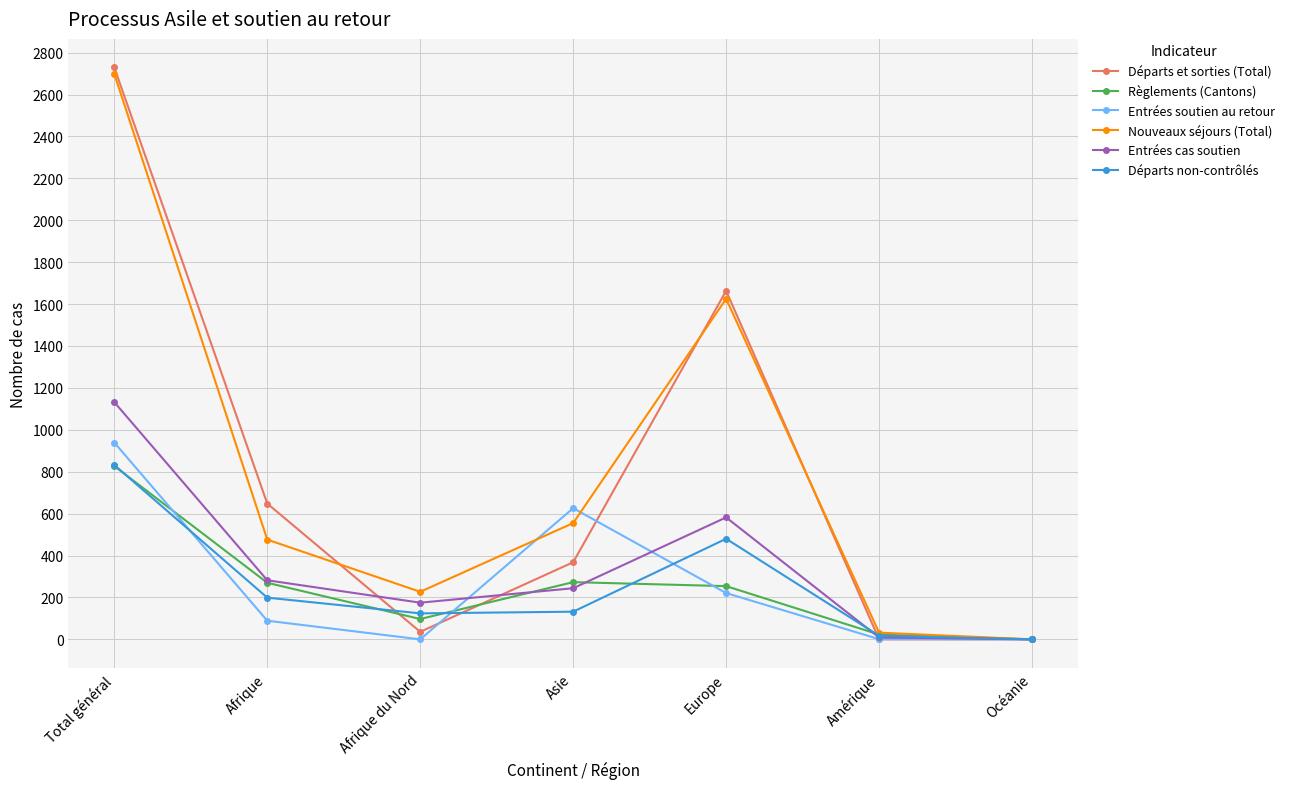

Is it true that Départs et sorties (Total) equals 443 at Europe?

False